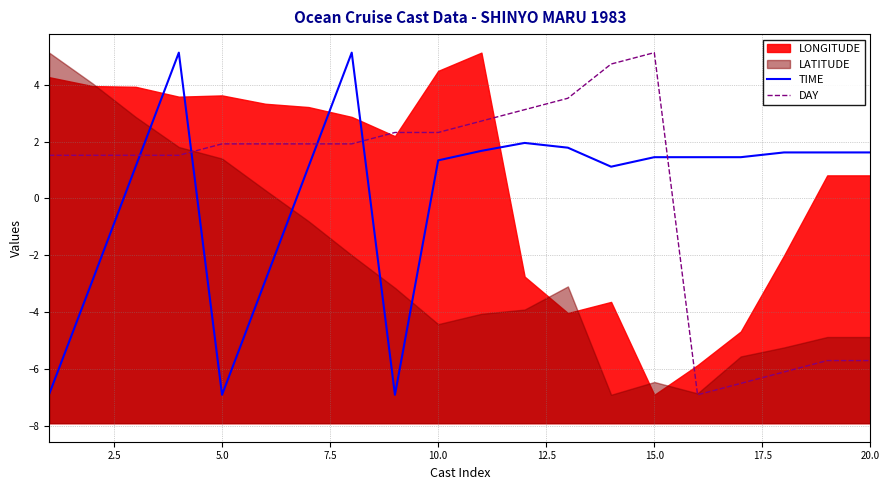

Which series ends up on top after the final intersection of TIME and DAY?

TIME